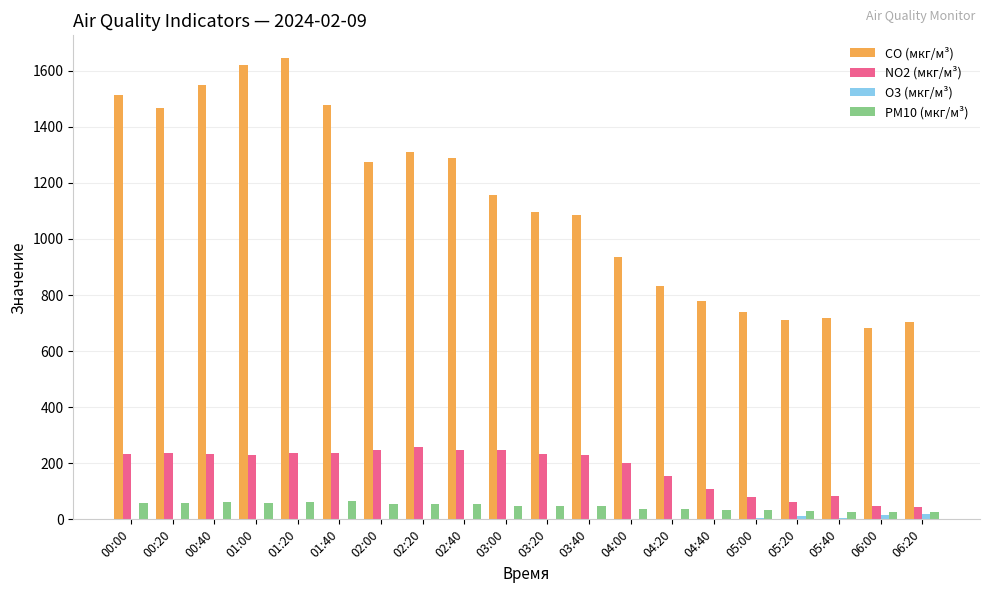

Between 03:40 and 06:00, which series saw the biggest shift?

CO (мкг/м³)